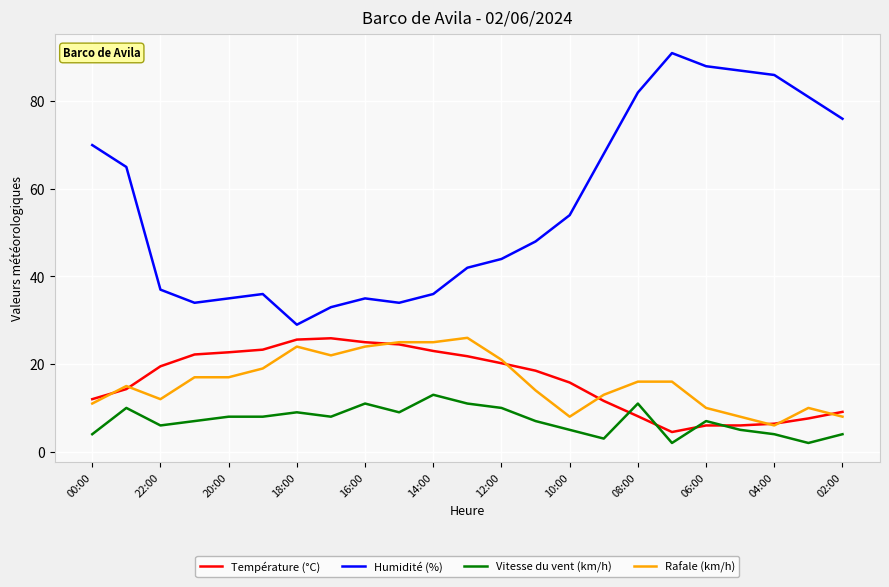

True or false: Humidité (%) and Rafale (km/h) intersect in this chart.

False